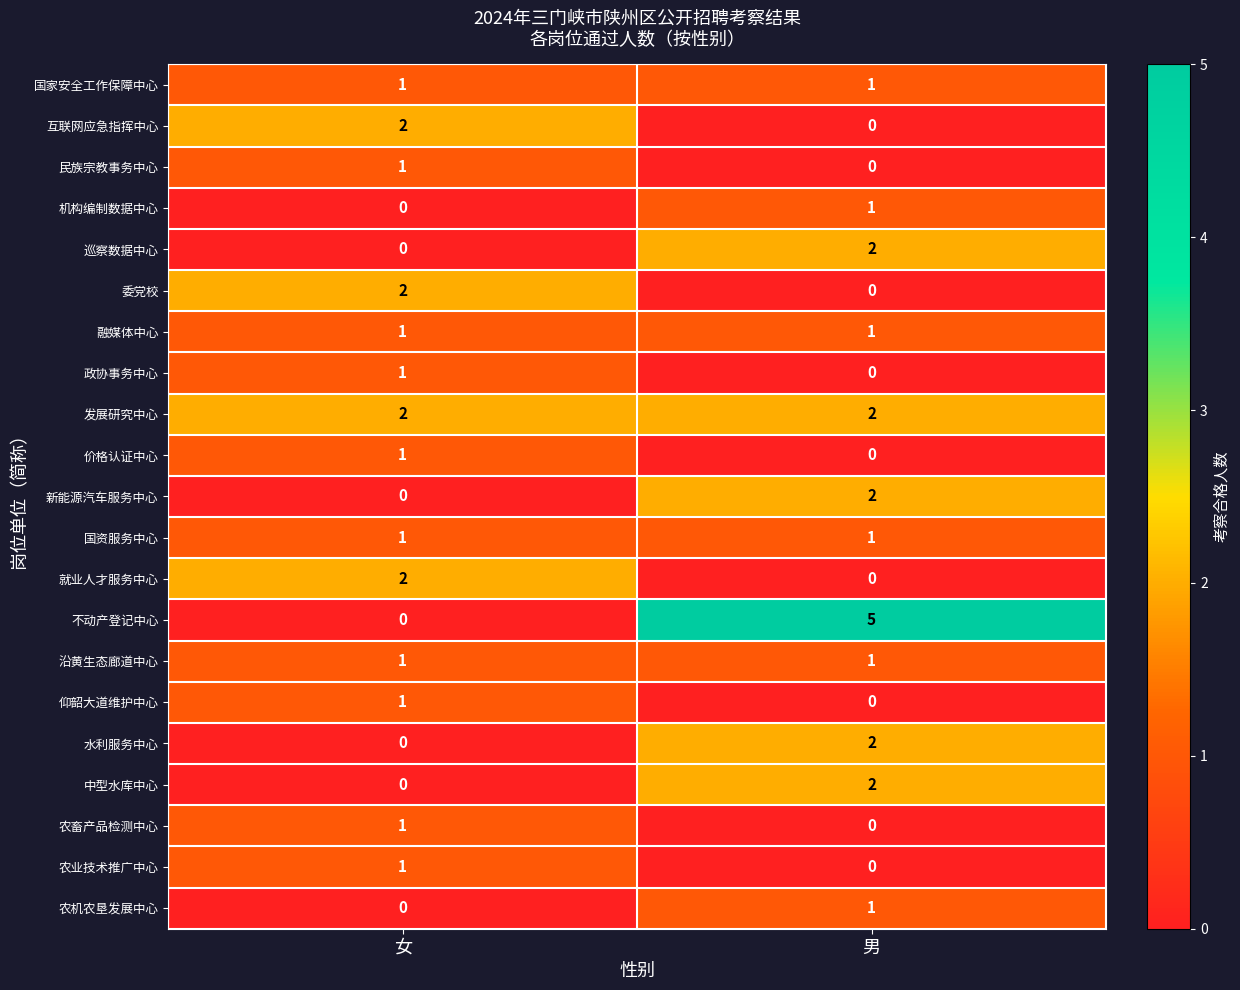

Rank the categories by 仰韶大道维护中心 value from highest to lowest.

女, 男